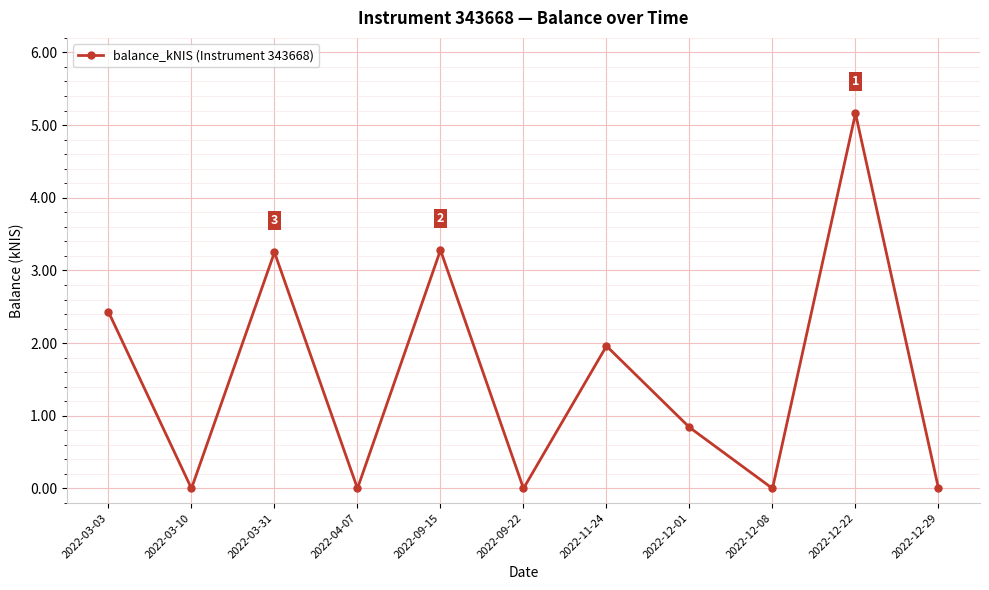

What is the difference between the second highest and minimum values?

3.3